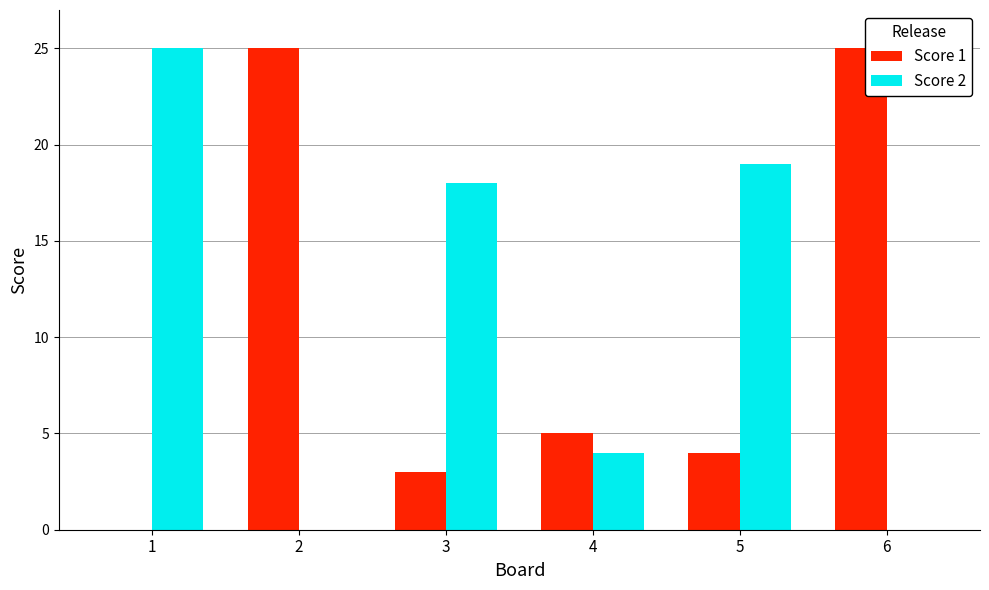

Is the value of Score 1 at 4 greater than the value of Score 2 at 3?

No